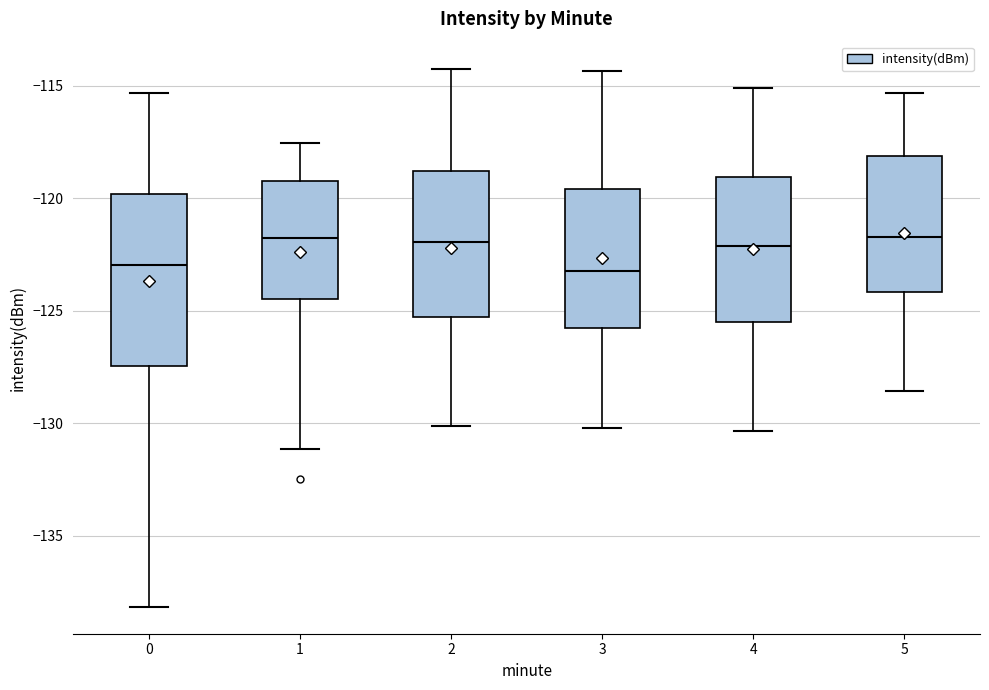

Reading left to right, transcribe this box plot: for each box, give where its median line is, the range the box spans, and where its two whiskers end, as read against the y-axis. The values are not printed on the chart, so give them approximately, as read against the axis.

0: median -123.0, box -127.5 to -120.0, whiskers -138.0 to -115.5
1: median -122.0, box -124.5 to -119.0, whiskers -131.0 to -117.5
2: median -122.0, box -125.5 to -119.0, whiskers -130.0 to -114.0
3: median -123.0, box -126.0 to -119.5, whiskers -130.0 to -114.5
4: median -122.0, box -125.5 to -119.0, whiskers -130.5 to -115.0
5: median -121.5, box -124.0 to -118.0, whiskers -128.5 to -115.5